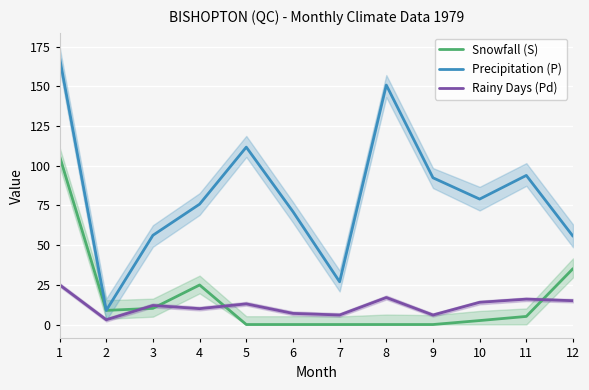

How many lines are shown in the chart?

3